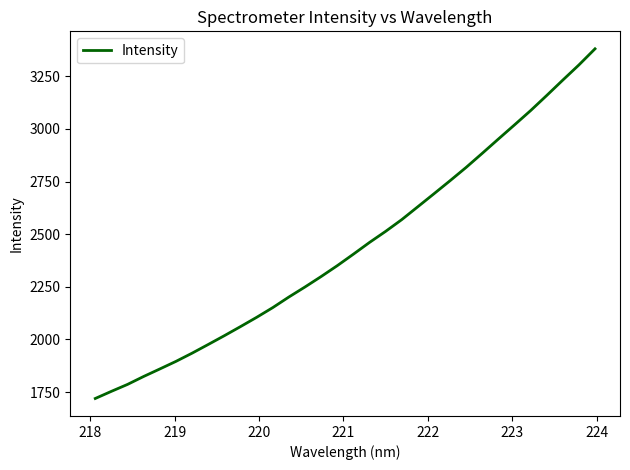

What is the difference between the maximum and minimum values?

1660.5